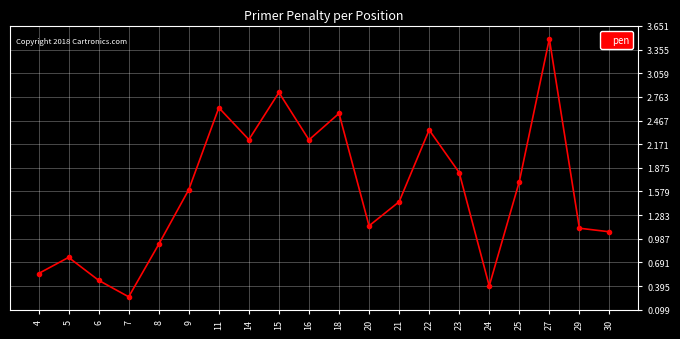

At which category does the data reach its first local valley?

7